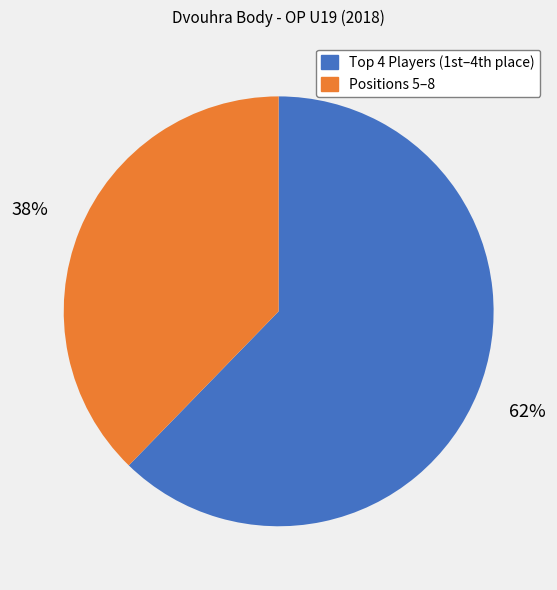

To the nearest percent, what is the average slice percentage?

50%